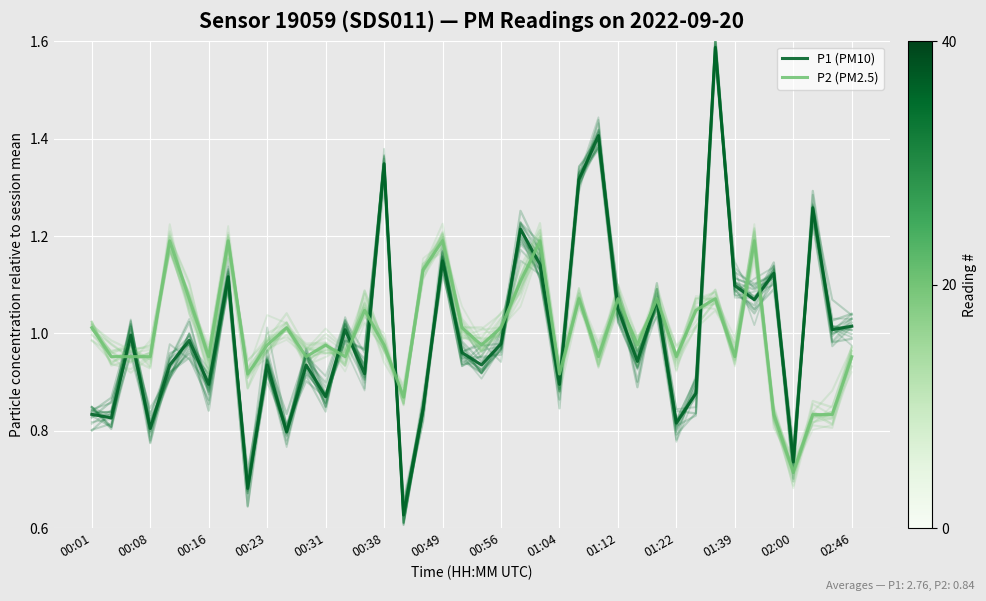

Is the value of P1 (PM10) at 00:16 greater than the value of P2 (PM2.5) at 01:39?

No